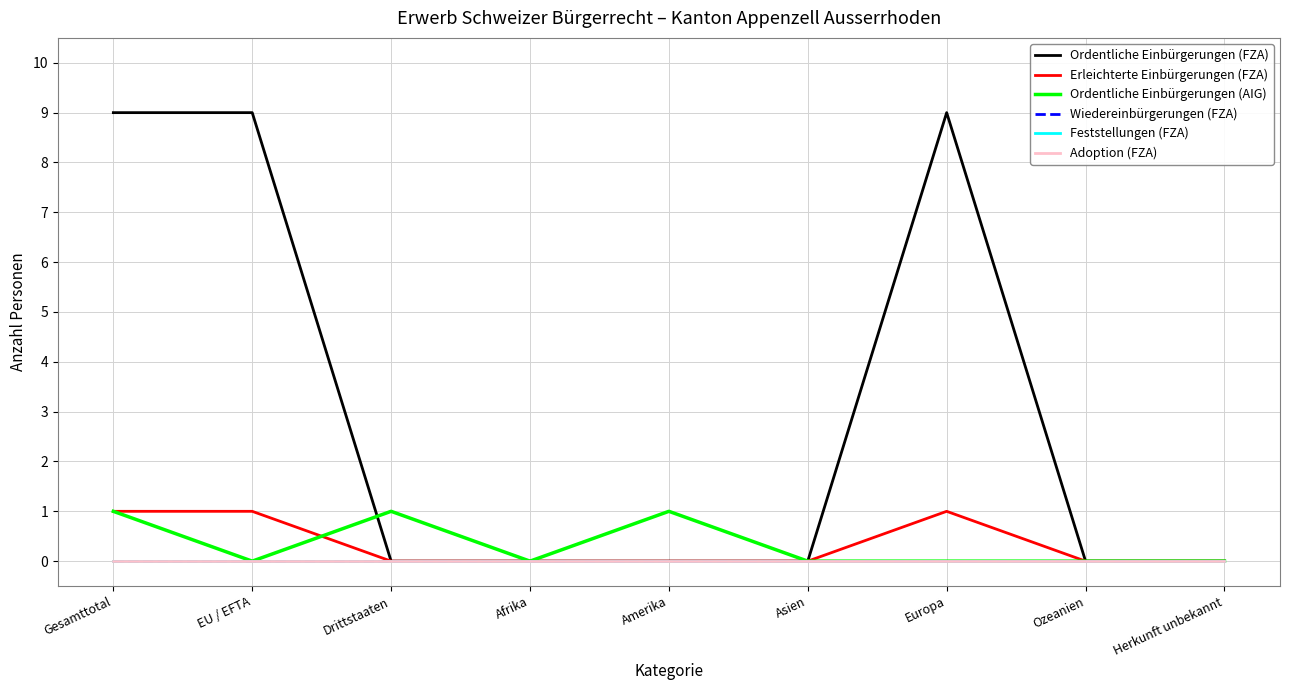

Which series changed the most between Europa and Herkunft unbekannt?

Ordentliche Einbürgerungen (FZA)